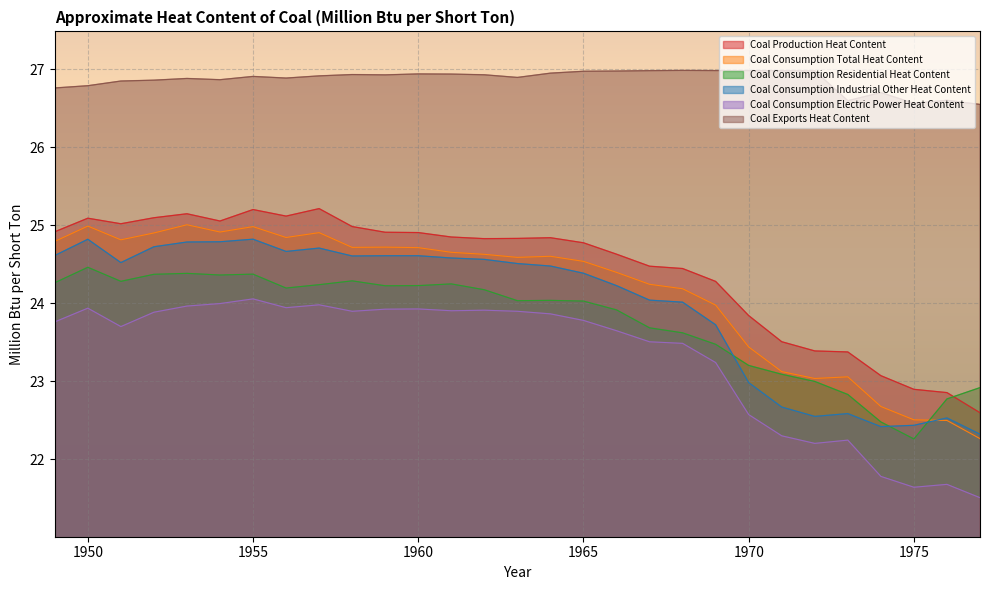

Where is the first local minimum for Coal Consumption Total Heat Content?

1951